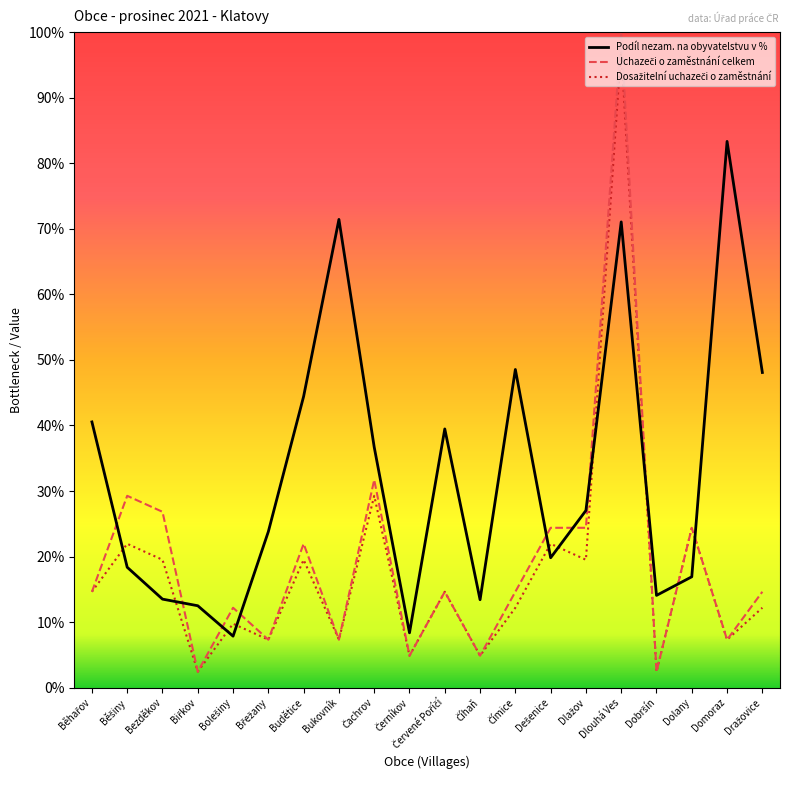

Which category has the highest value across all series?

Dlouhá Ves